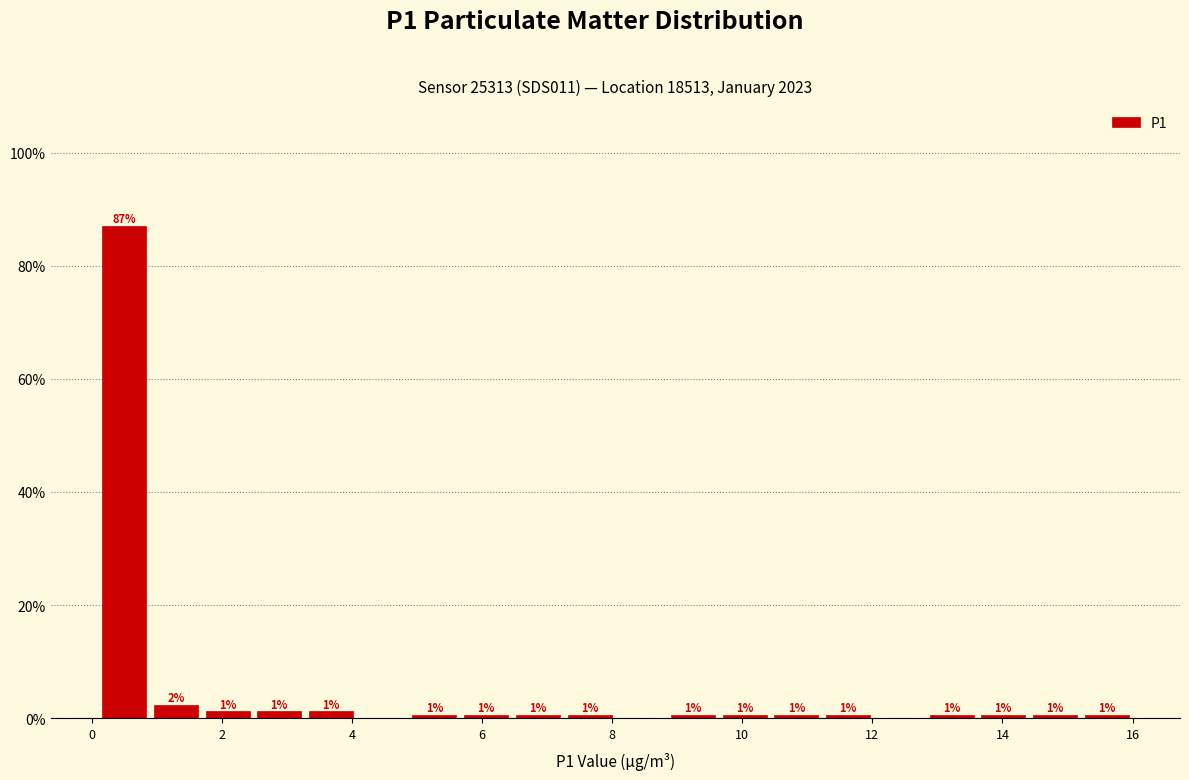

Read against the x-axis, roughly where is the centre of the tallest bar?

0.4